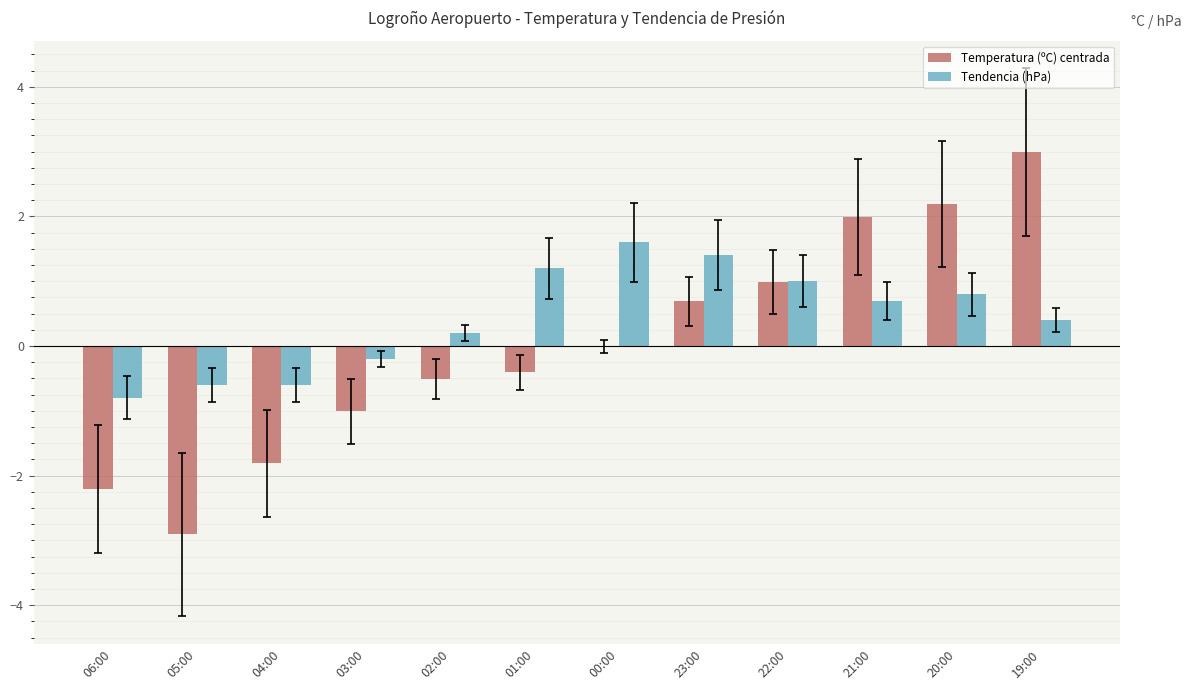

The Temperatura (ºC) centrada series shows 0.7 at 23:00. True or false?

True